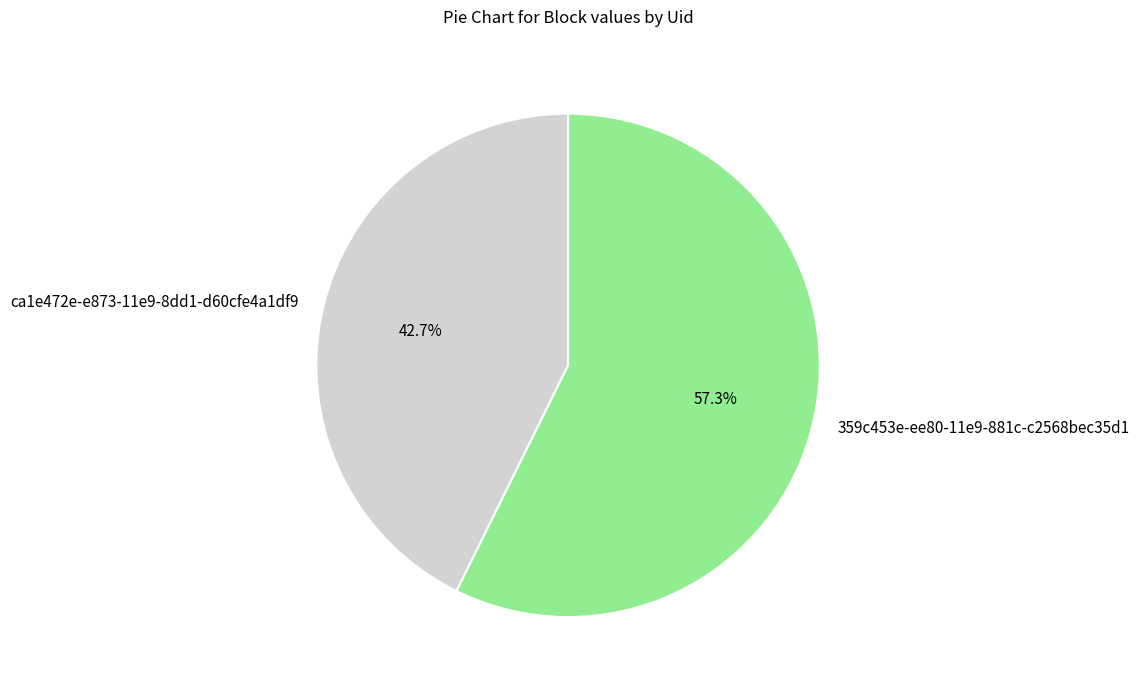

Approximately how many times larger is the value at 359c453e-ee80-11e9-881c-c2568bec35d1 compared to ca1e472e-e873-11e9-8dd1-d60cfe4a1df9?

1.3